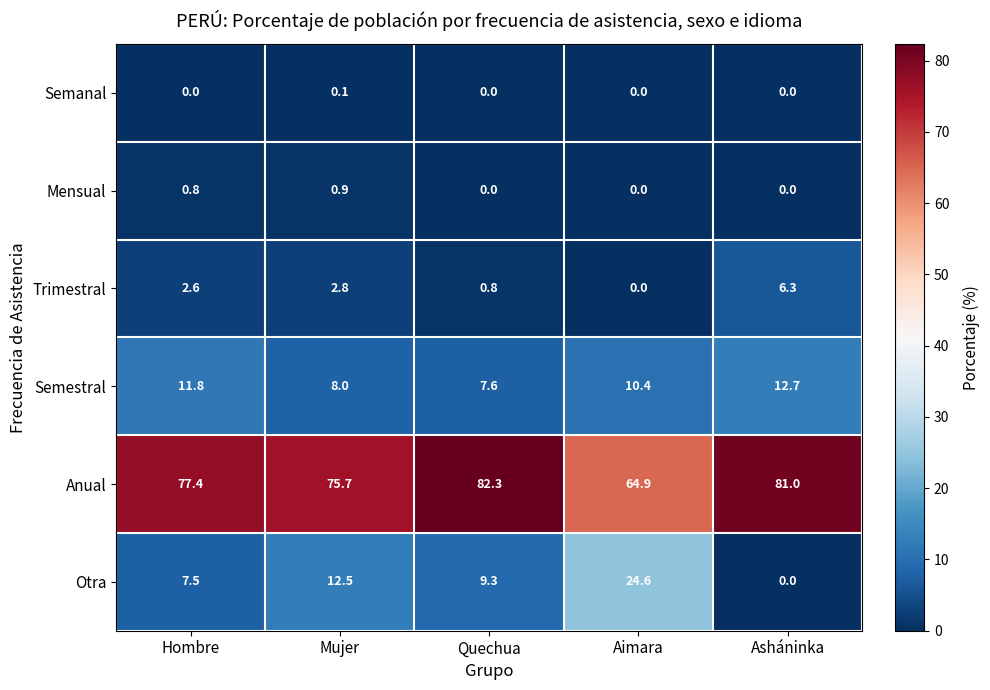

Where does the Otra series first go above 9?

Mujer